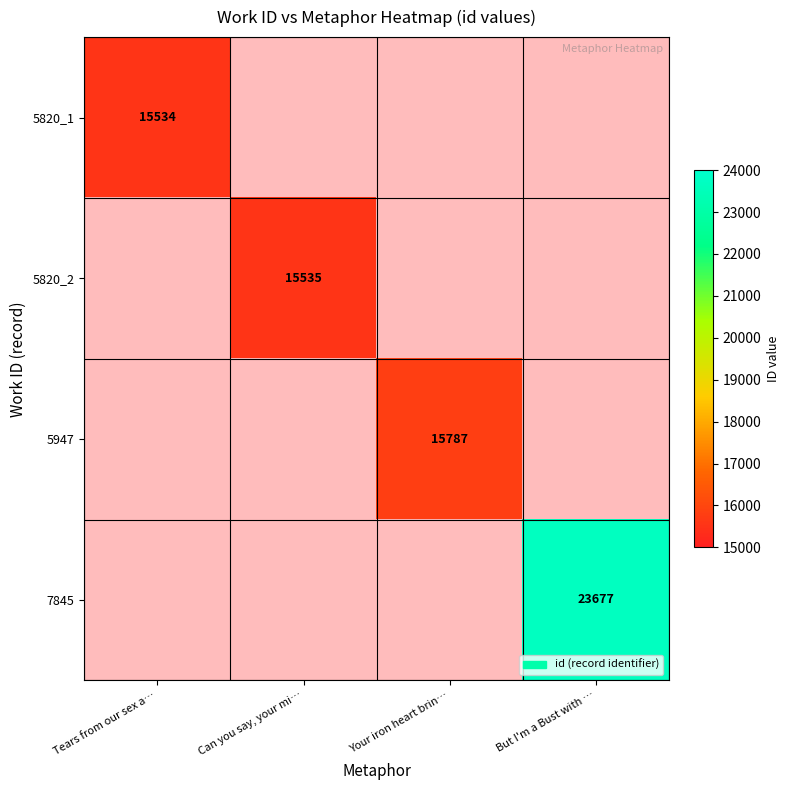

Between Tears from our sex a… and But I'm a Bust with …, which series saw the biggest shift?

7845